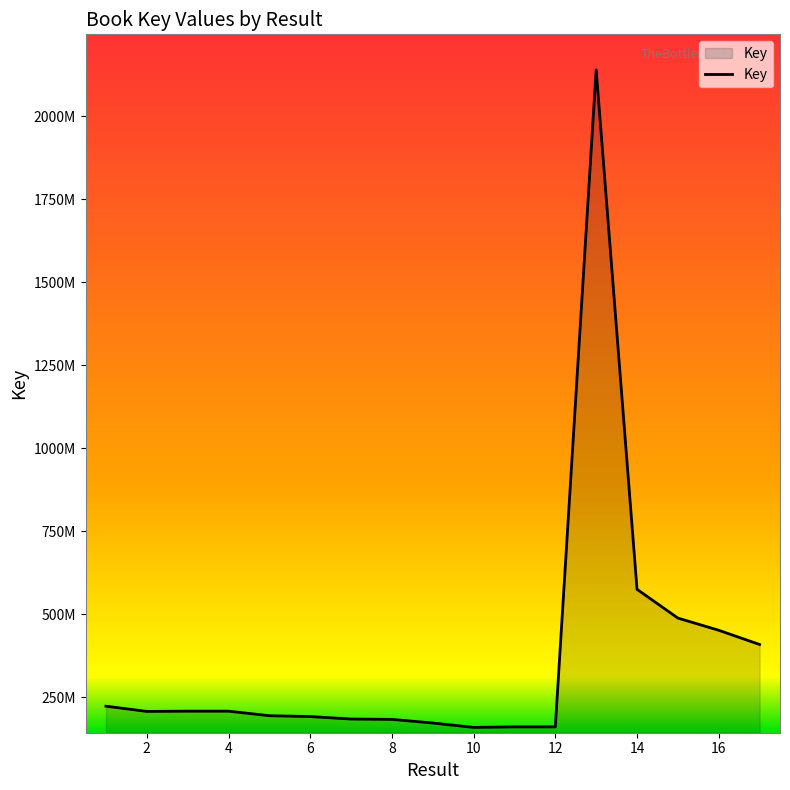

Is this an area chart (filled region under the line)?

Yes